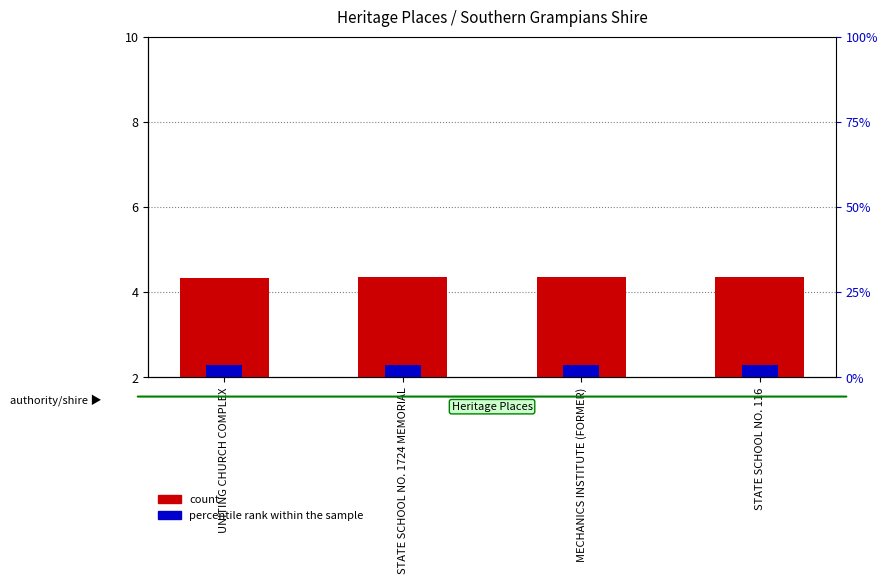

What is the average value of the percentile rank within sample series?

0.3